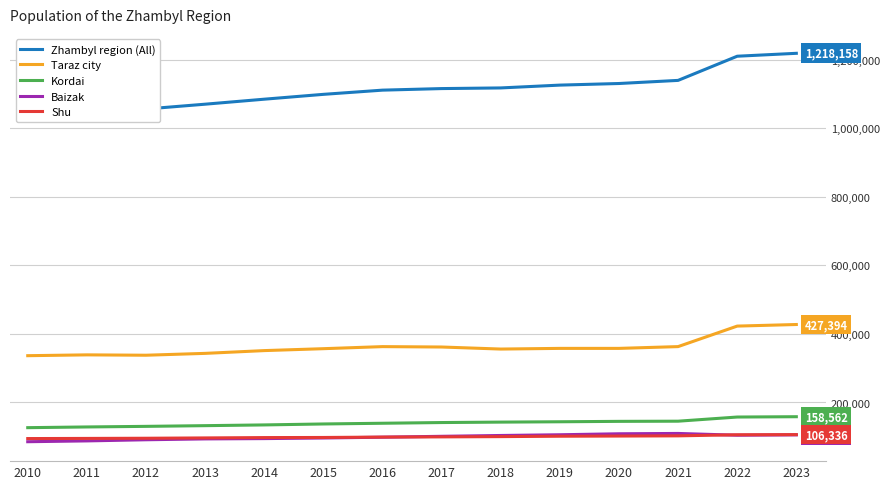

Reading left to right, what are all the values shown in this chart?

Zhambyl region (All): 1034487	1046260	1055822	1069785	1084369	1098489	1110749	1115307	1117218	1125440	1130099	1139192	1209665	1218158
Taraz city: 336493	338895	337838	343240	351326	356907	362922	361786	355824	357790	357795	362965	422785	427394
Kordai: 126632	128701	130423	132471	134633	137394	139480	141544	142815	143826	145007	145500	157620	158562
Baizak: 85644	88041	91345	93856	94735	96521	98844	101424	103832	105948	108787	109761	104586	105644
Shu: 94843	95253	95758	96703	97709	98028	99141	99751	100516	101693	102199	102778	105932	106336